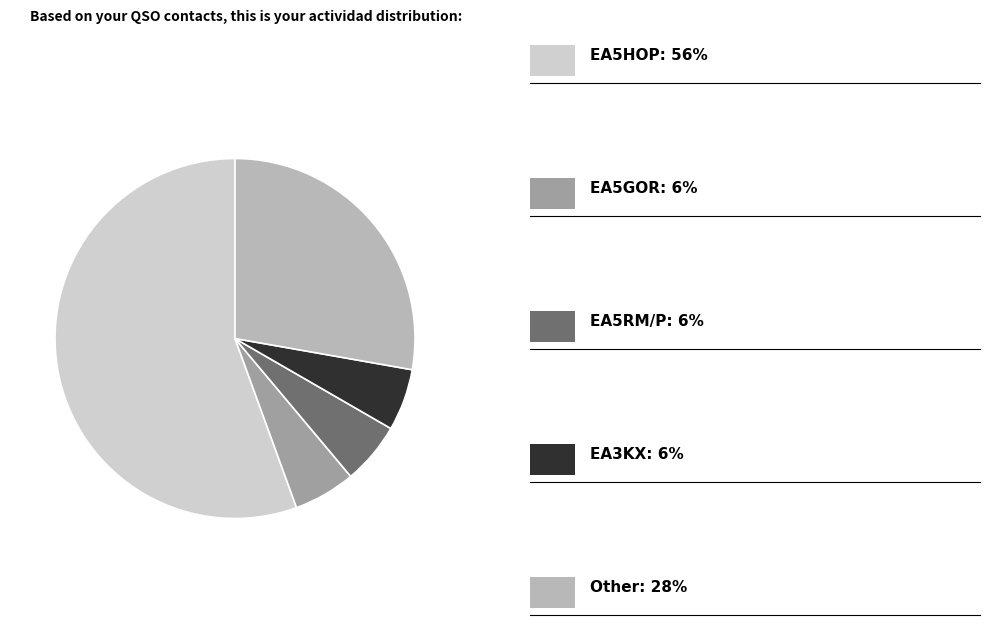

Does any single category account for the majority?

Yes